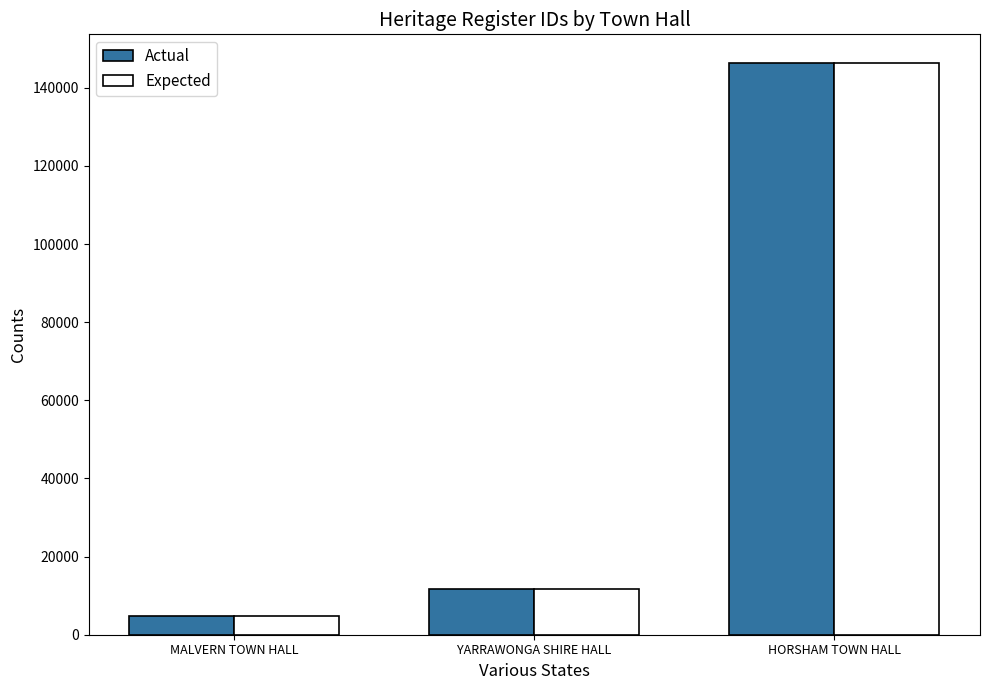

The Actual series shows 6601 at YARRAWONGA SHIRE HALL. True or false?

False